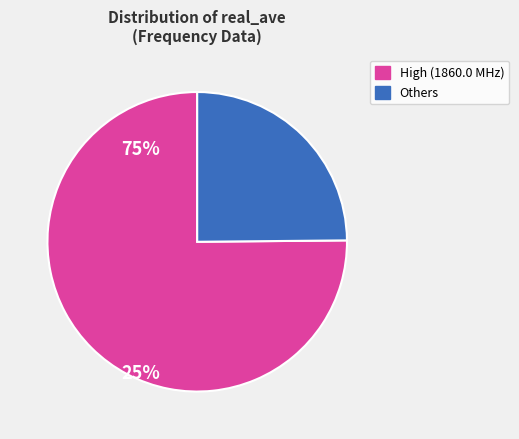

Is there a majority slice in this chart?

Yes